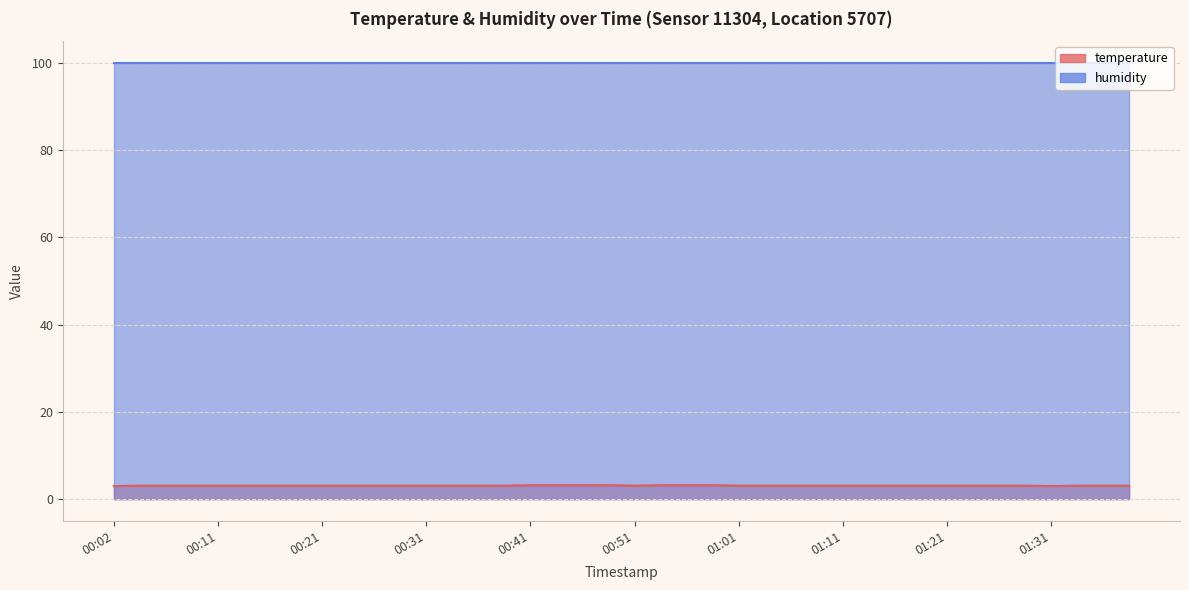

Which category has the highest value across all series?

00:41